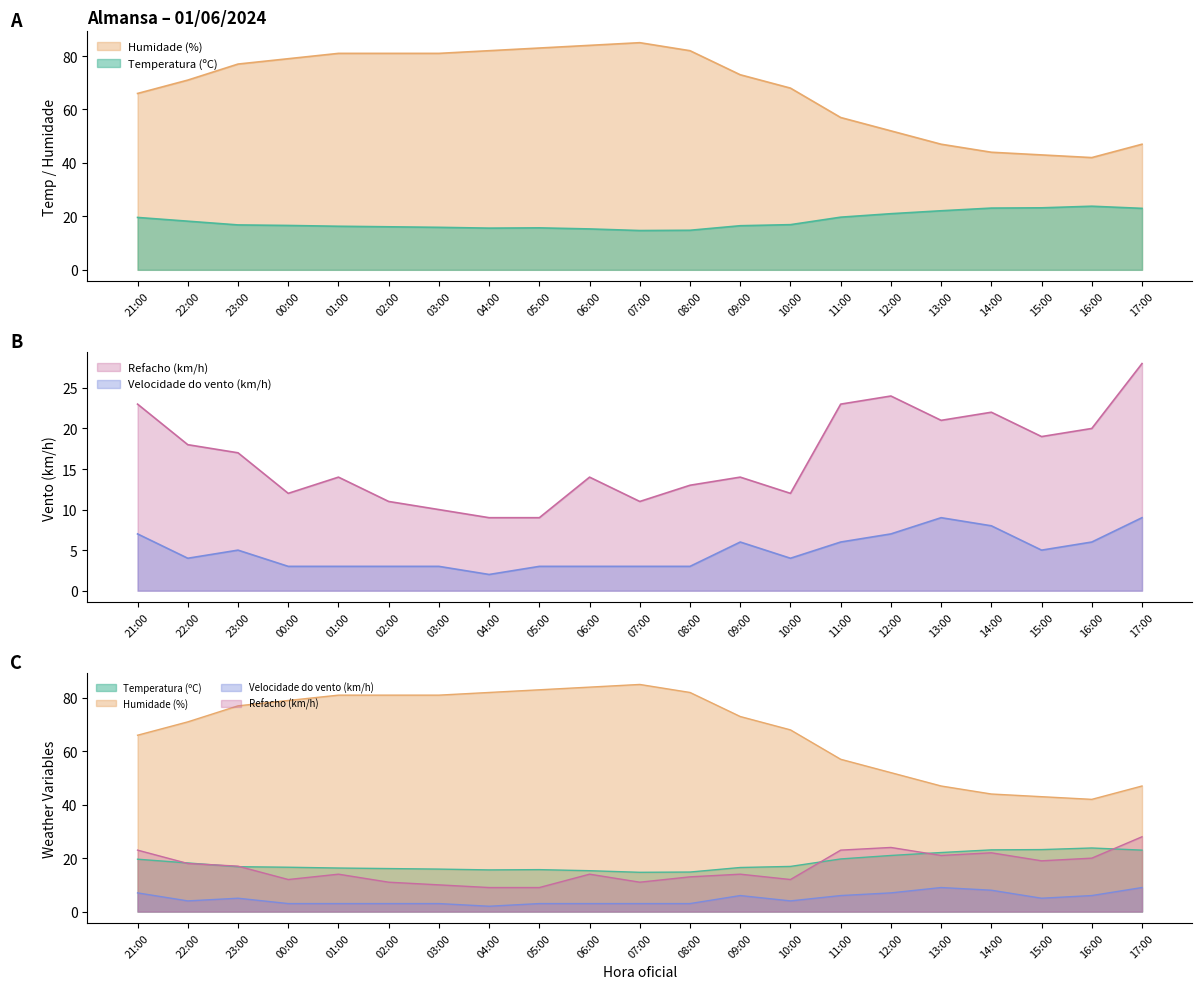

Which category has the lowest value in the Humidade (%) series?

16:00